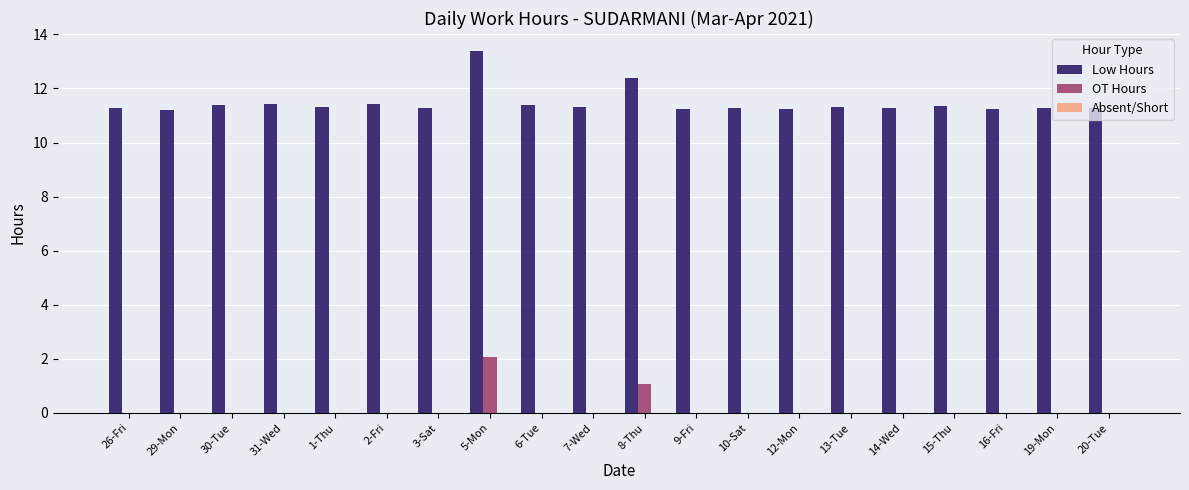

What is the sum of the Low Hours values at 20-Tue and 10-Sat?

22.6